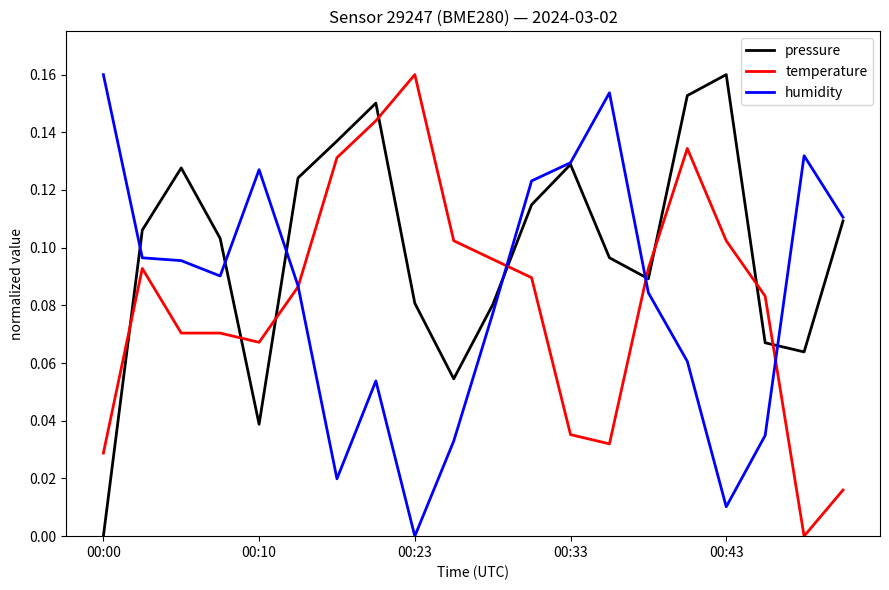

Which series has the largest total across all categories?

pressure